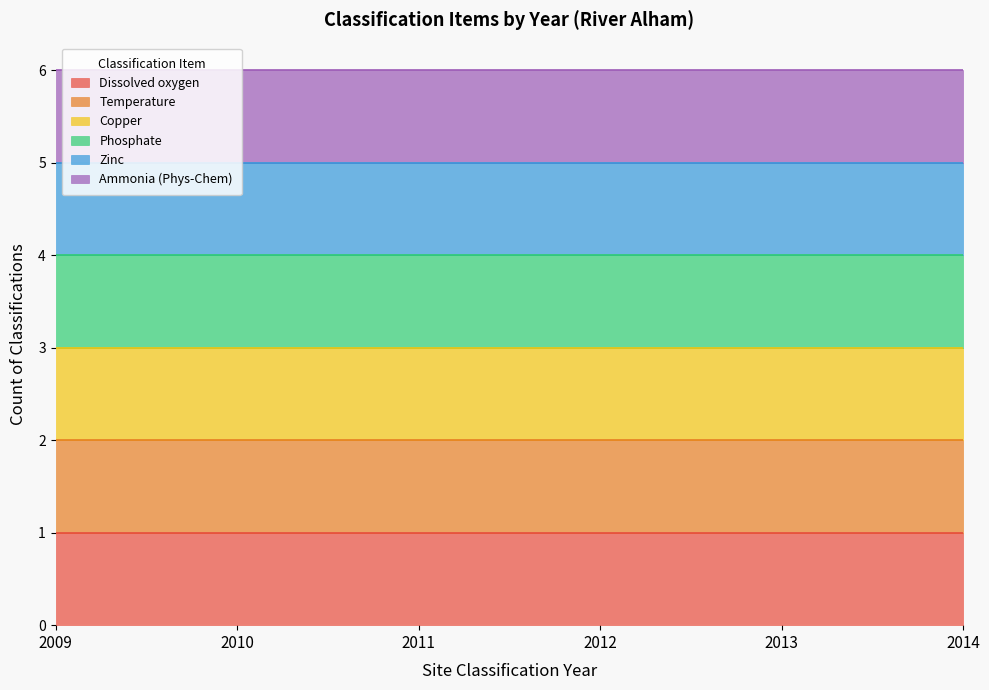

Count the number of categories in the chart.

6